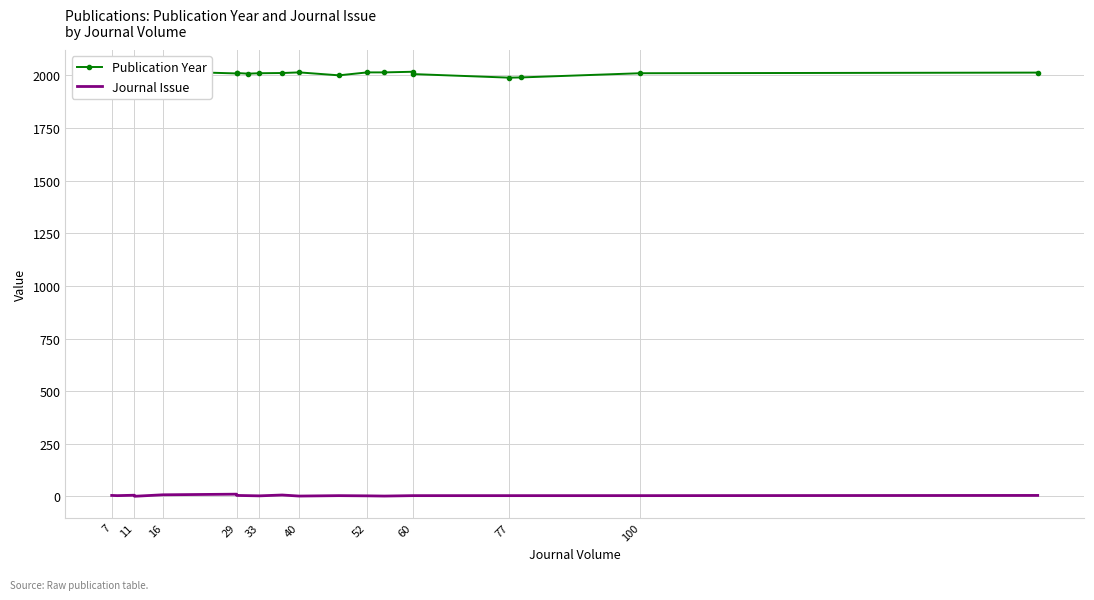

Is the value of Publication Year at 14 greater than the value of Journal Issue at 60?

Yes